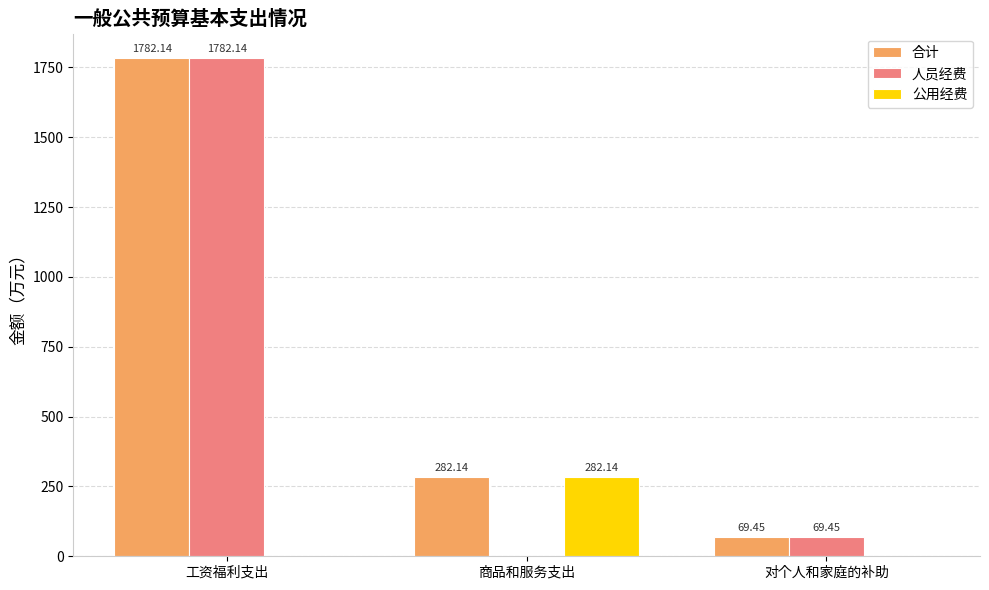

Are the bars grouped side by side (vs. stacked)?

Yes